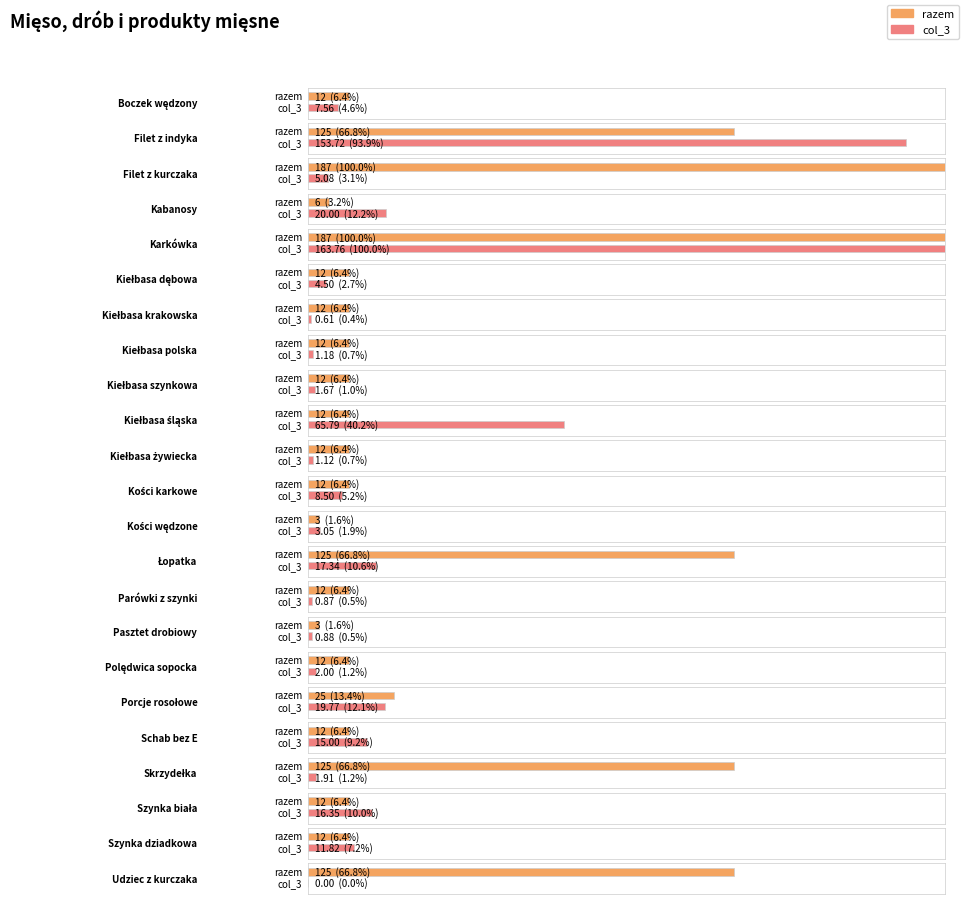

Rank the series by their maximum value, from lowest to highest.

col_3, razem